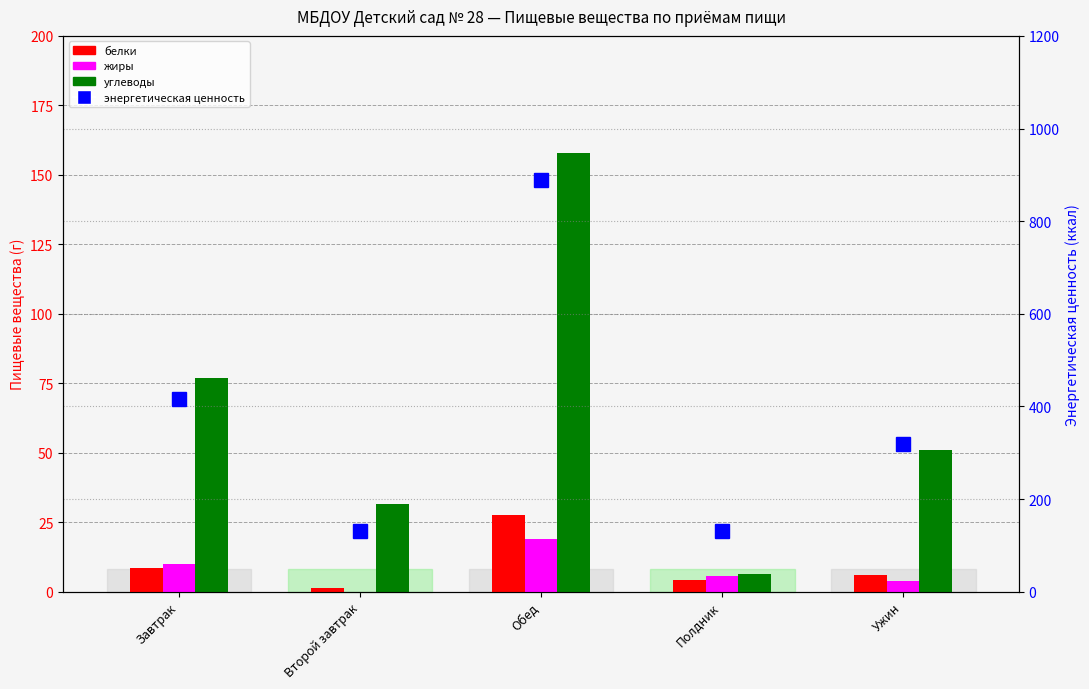

What is the sum of all углеводы values?

323.7